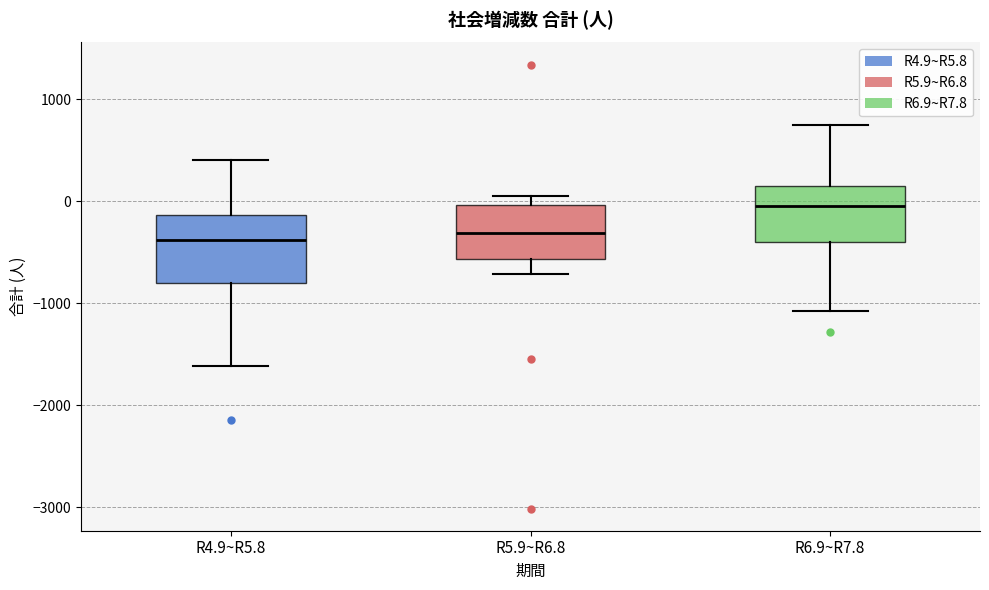

Reading left to right, transcribe this box plot: for each box, give where its median line is, the range the box spans, and where its two whiskers end, as read against the y-axis. The values are not printed on the chart, so give them approximately, as read against the axis.

R4.9~R5.8: median -400, box -800 to -100, whiskers -1600 to 400
R5.9~R6.8: median -300, box -600 to 0, whiskers -700 to 100
R6.9~R7.8: median 0, box -400 to 100, whiskers -1100 to 800